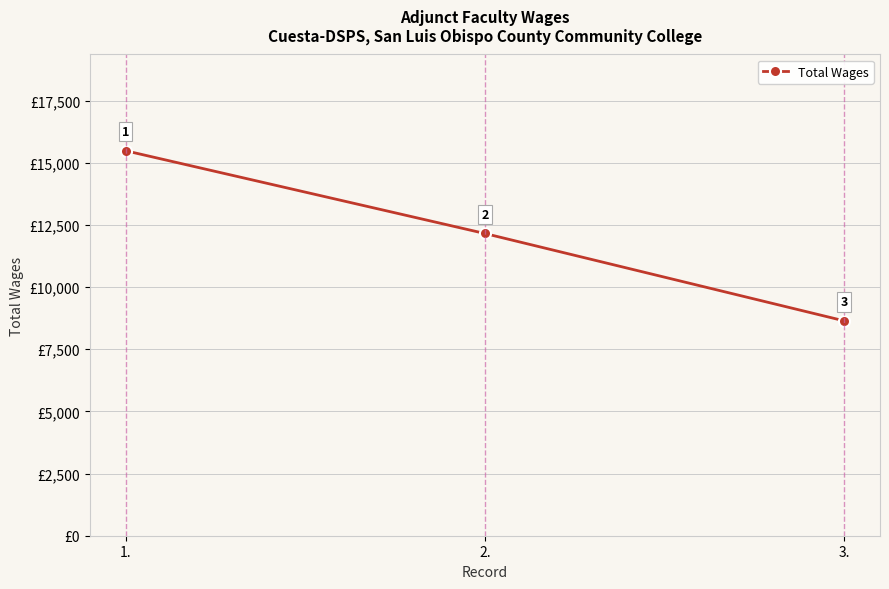

Which label corresponds to the smallest value in the chart?

3.